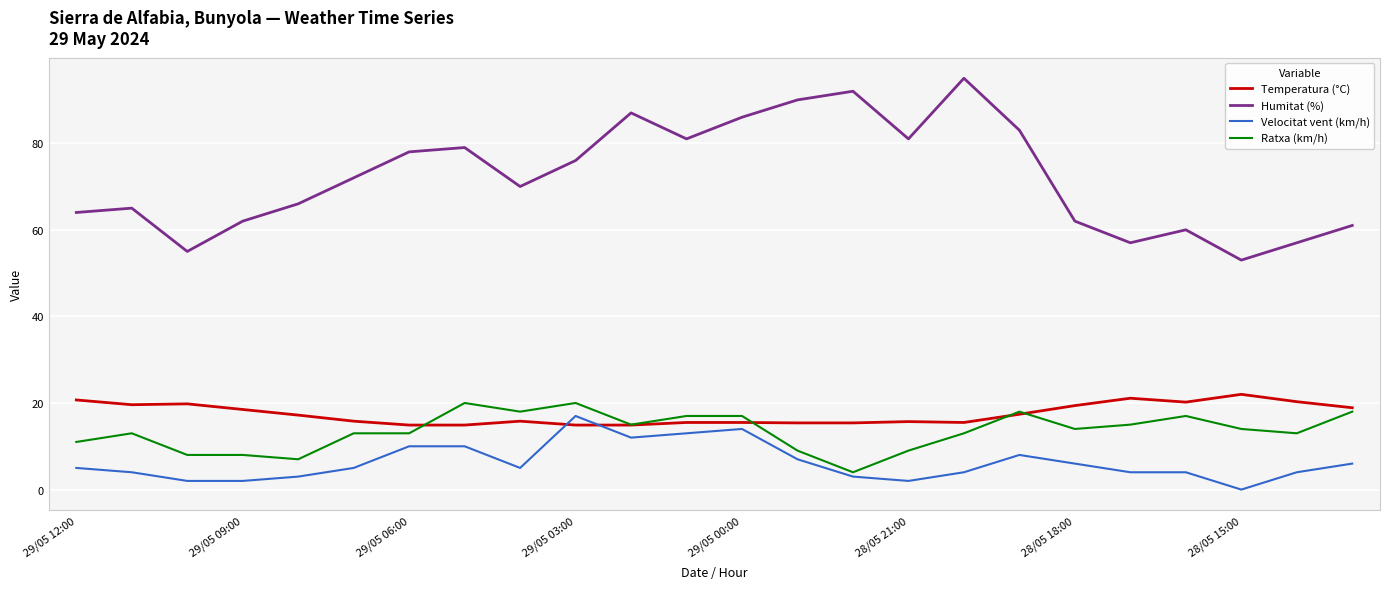

What is the maximum value shown in the chart?

95.0